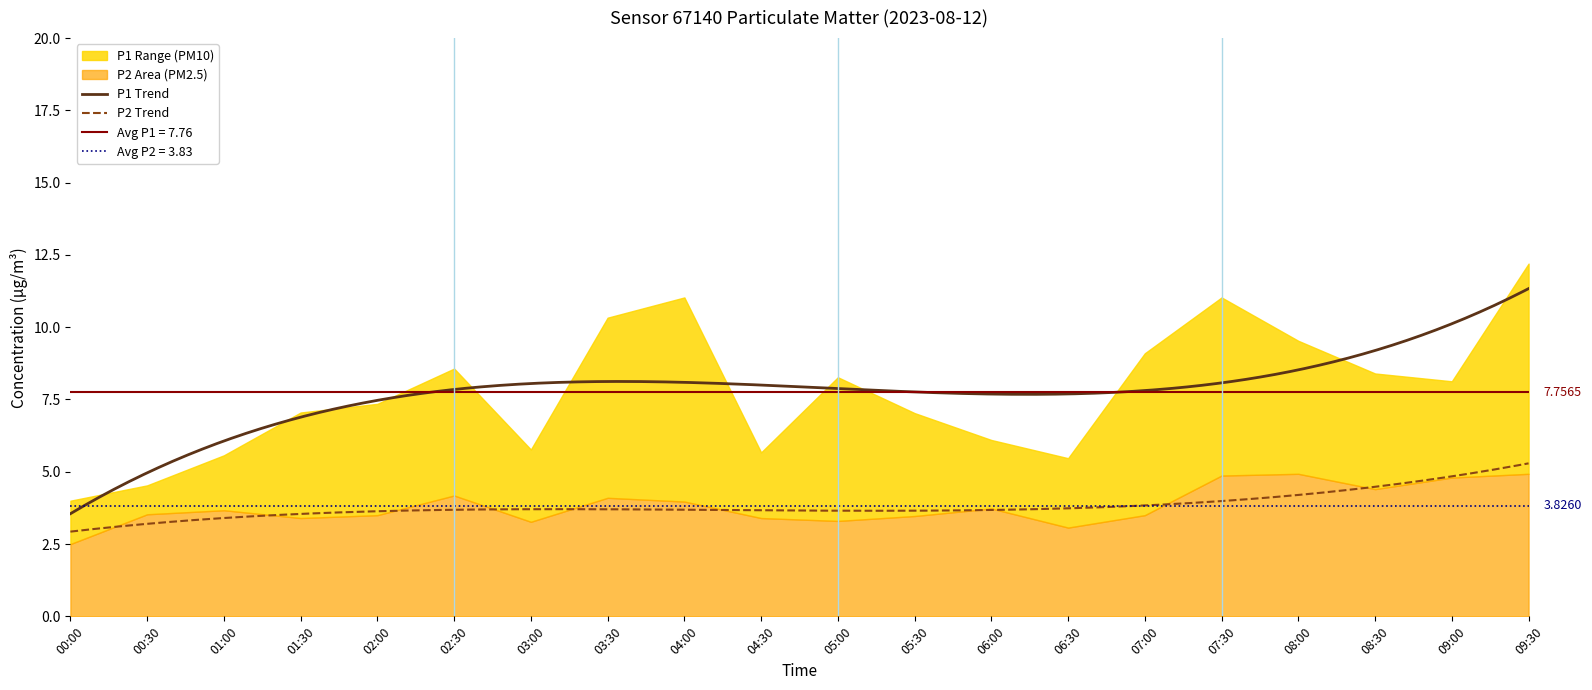

At which label does P1 reach its peak?

09:30